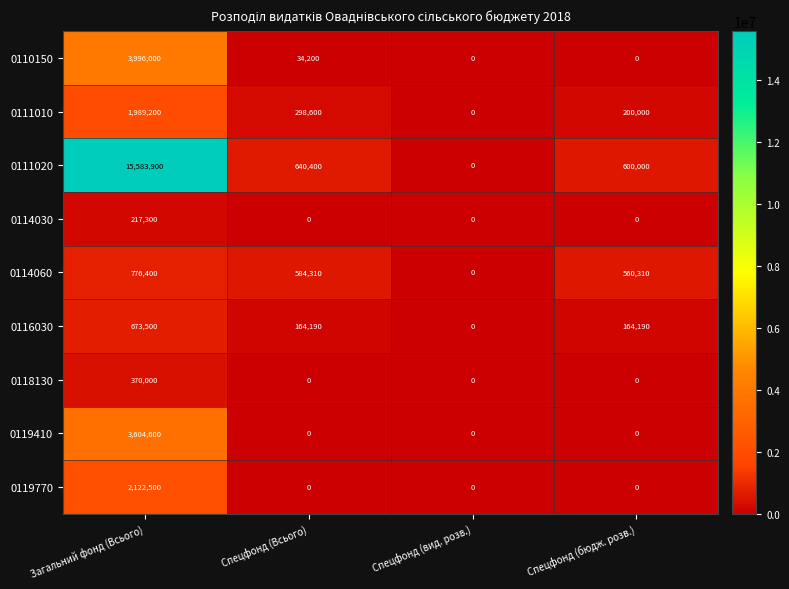

Count the 0119770 values in the range 0 to 2122500.

4